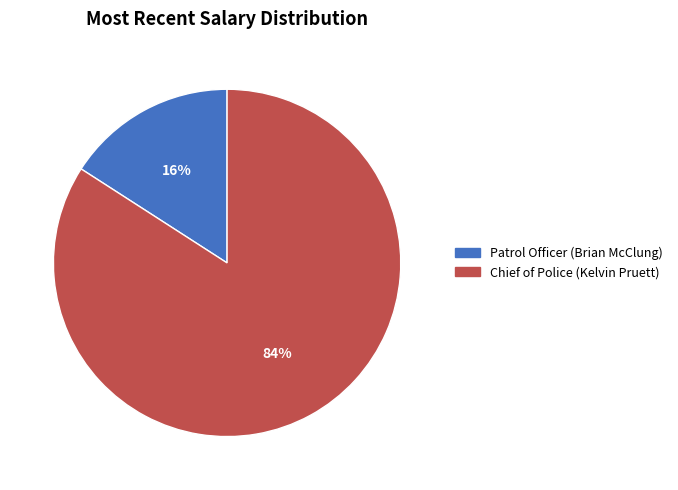

Is the sum of Patrol Officer (Brian McClung) and Chief of Police (Kelvin Pruett) greater than half?

Yes